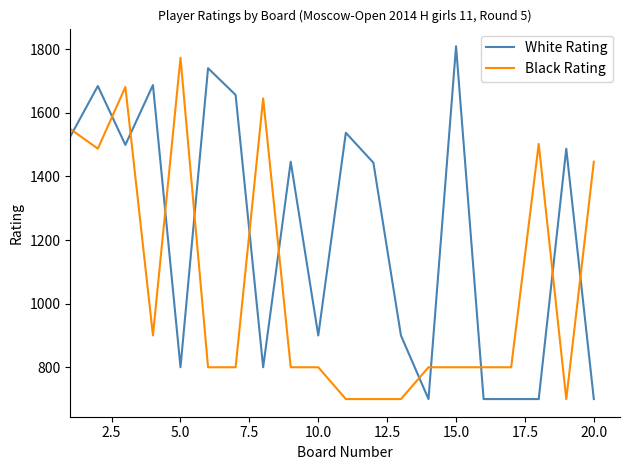

Rank the series by their average value, from highest to lowest.

White Rating, Black Rating